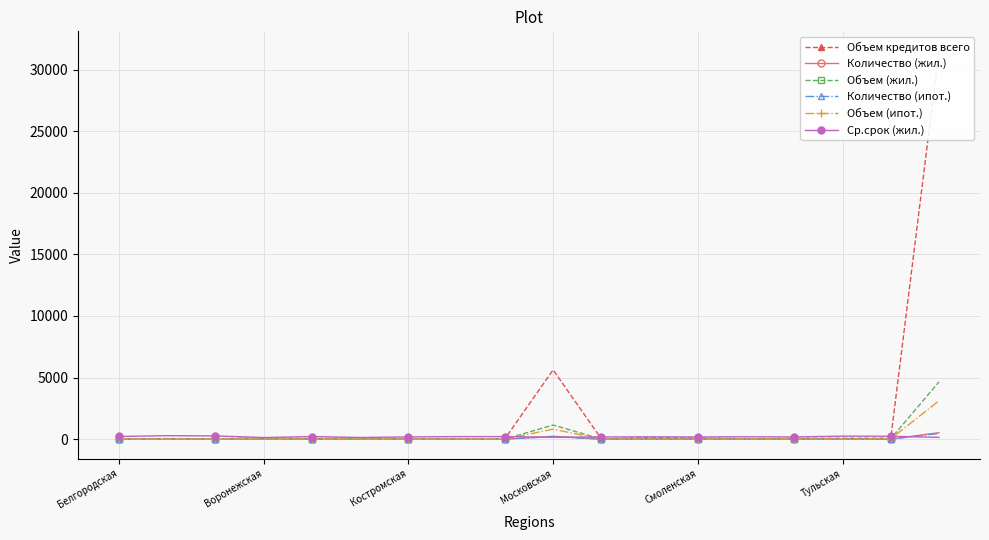

What is the sum of the Ср.срок (жил.) values at 11 and 14?

365.8